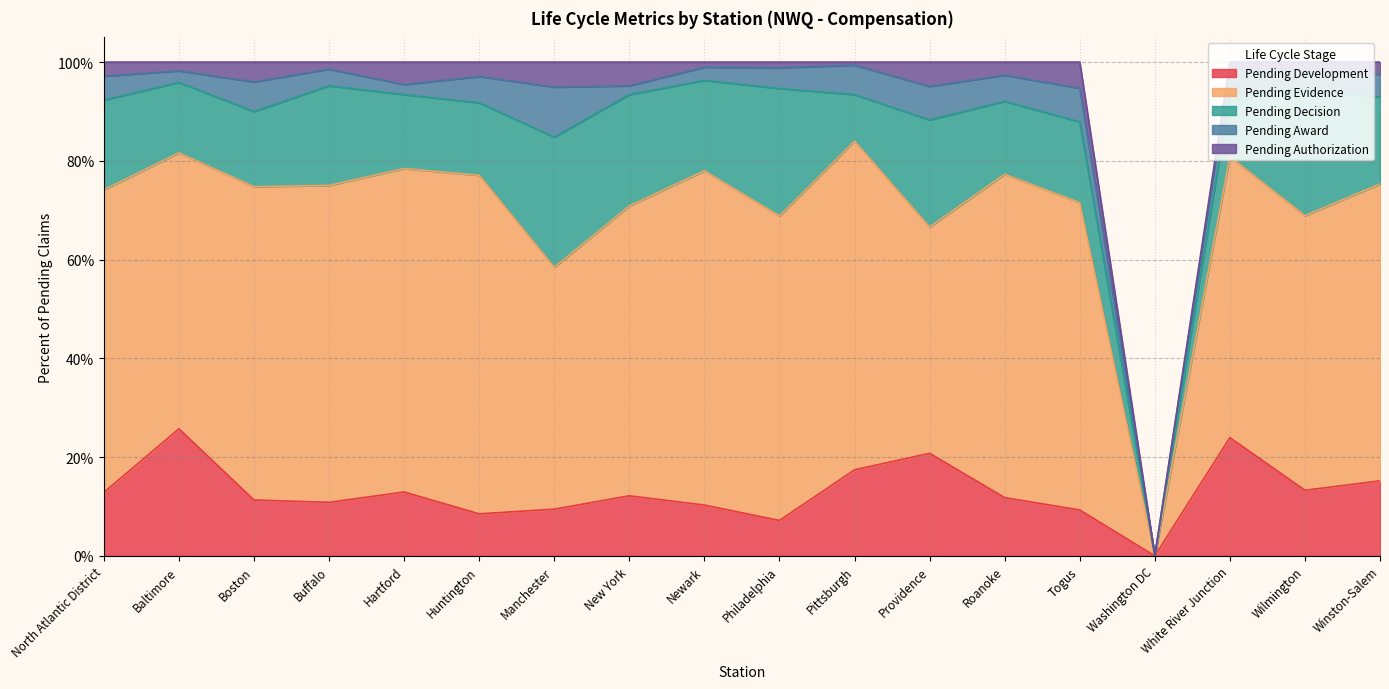

What is the label of the 5th point from the right?

Togus